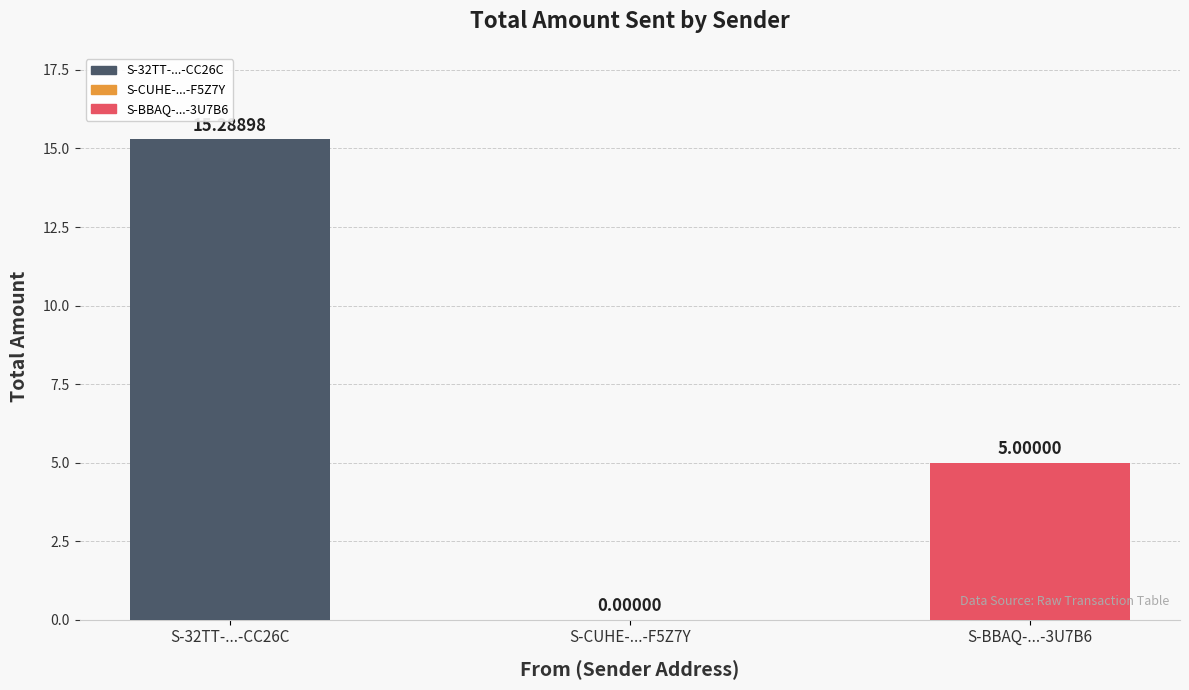

What is the sum of all S-32TT-TSAC-HTKW-CC26C values?

15.3